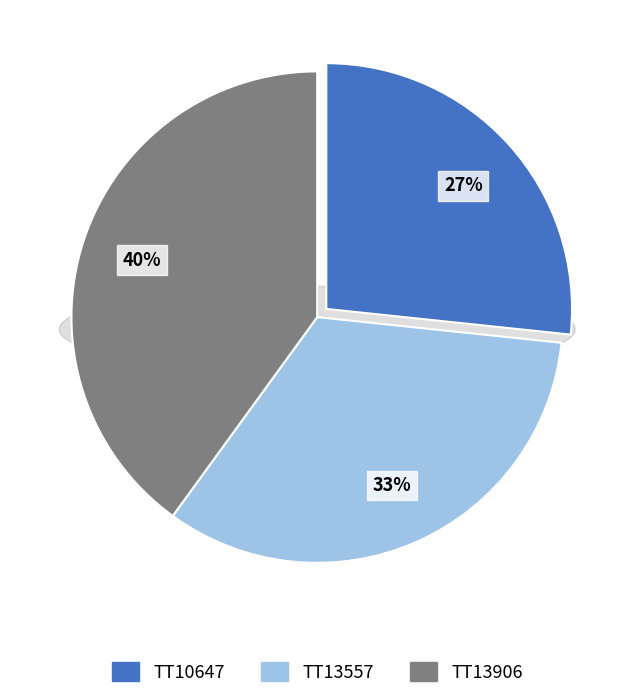

Between TT13906 and TT13557, which is larger?

TT13906